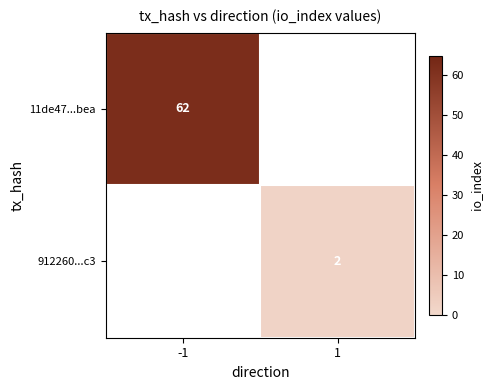

True or false: 912260...c3 has a value of 3.1 at 1.

False